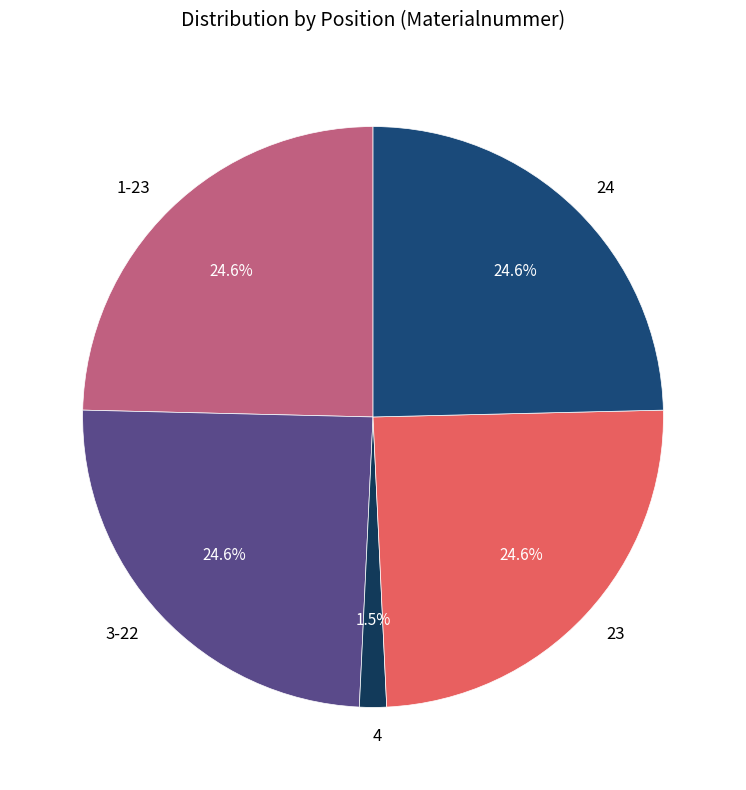

How many segments does this pie chart have?

5